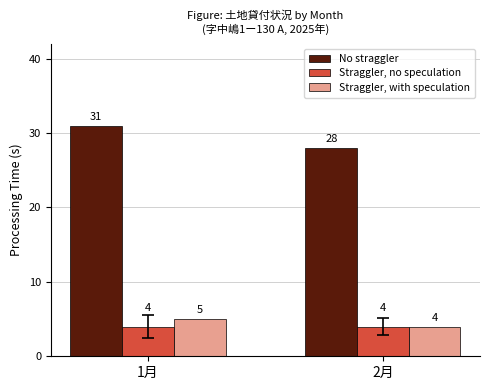

How many bars are there in total?

6